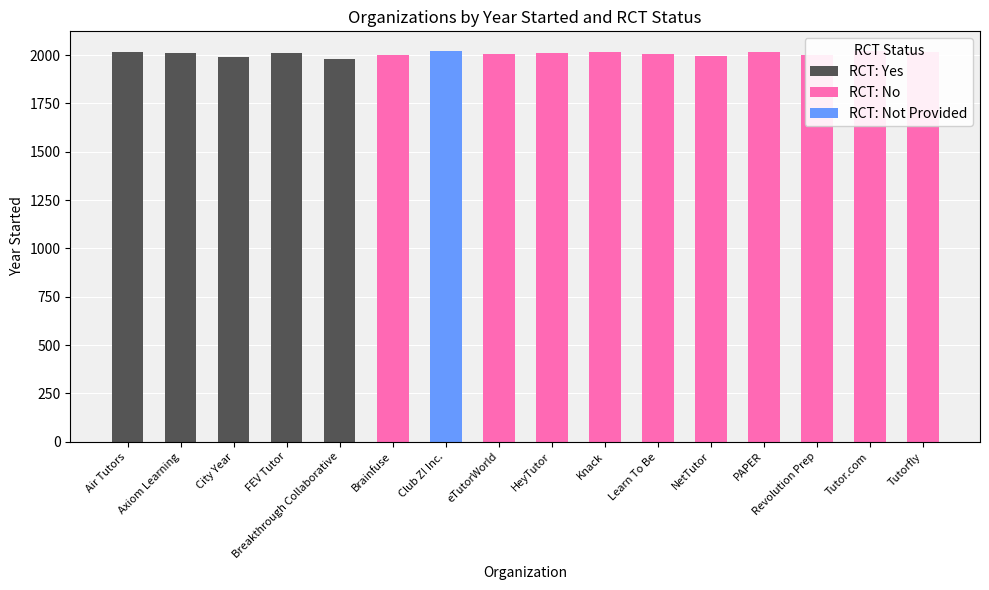

What is the label of the 12th bar from the left?

NetTutor